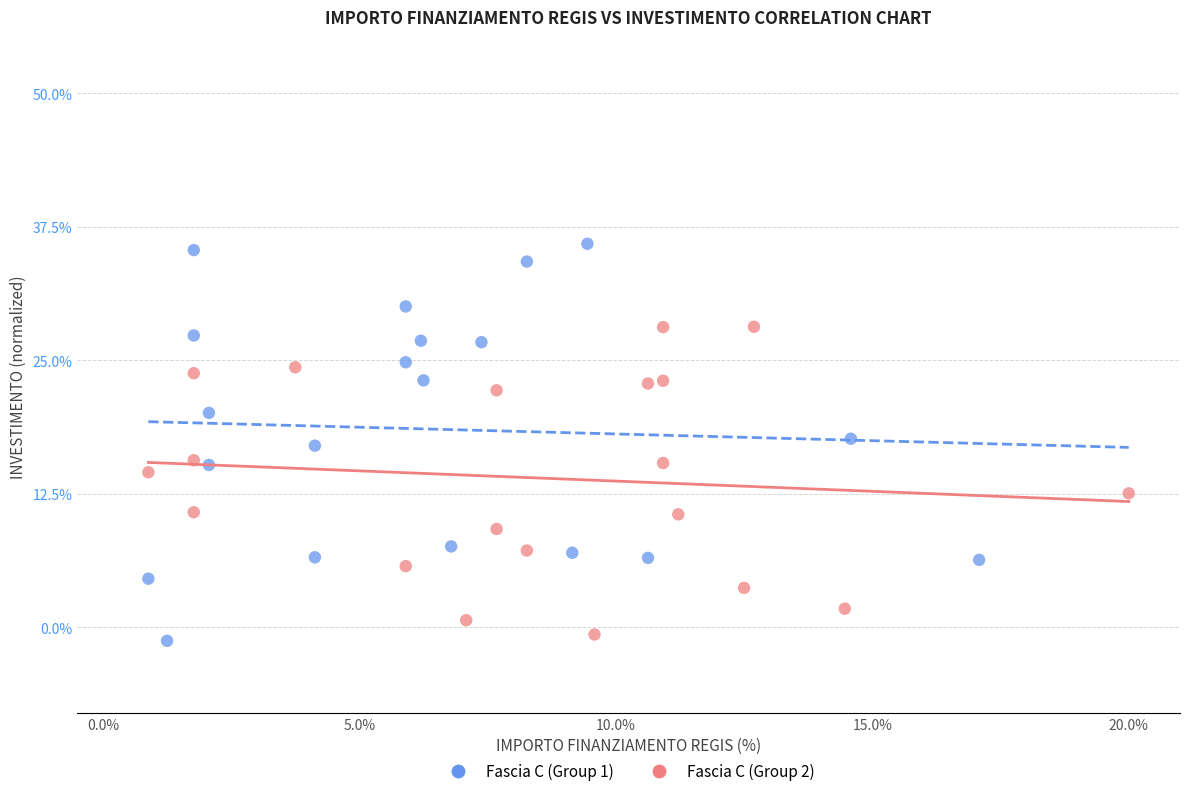

Which series reaches the maximum Y coordinate?

Fascia C (Group 1)